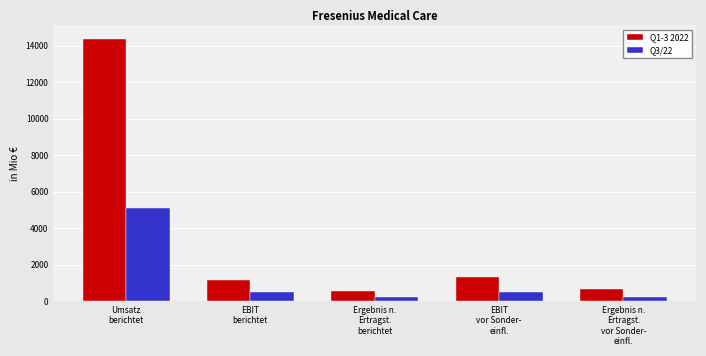

What is the average value of the Q1-3 2022 series?

3616